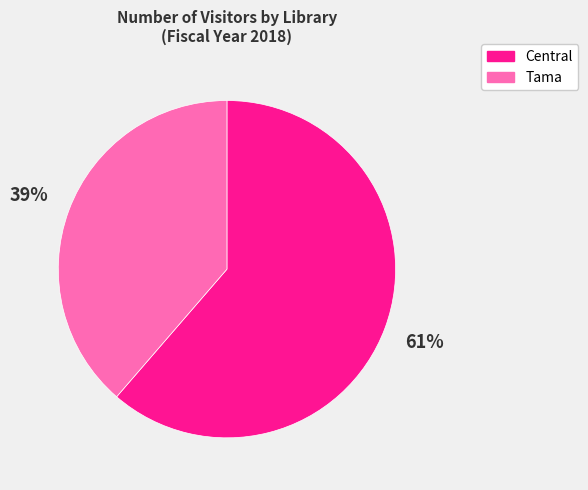

Combined, do Tama and Central account for over 50%?

Yes